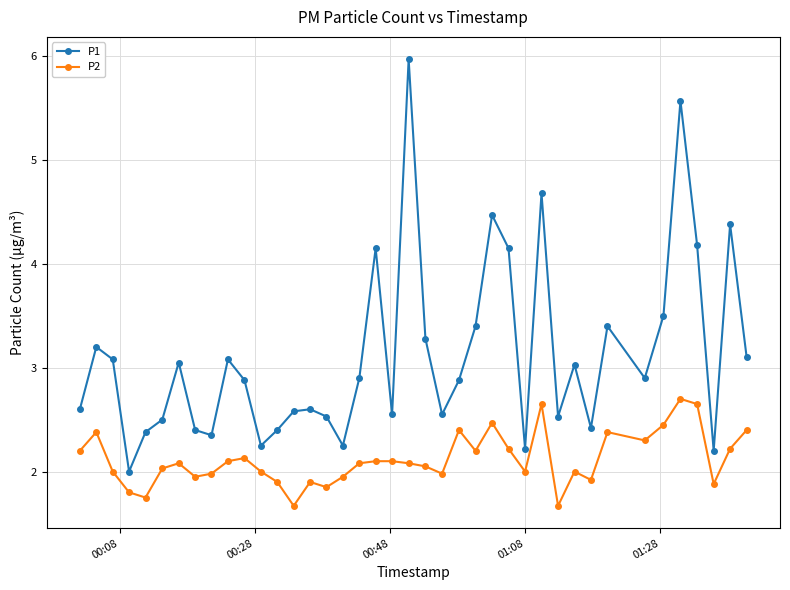

True or false: P2 and P1 cross at least once.

False